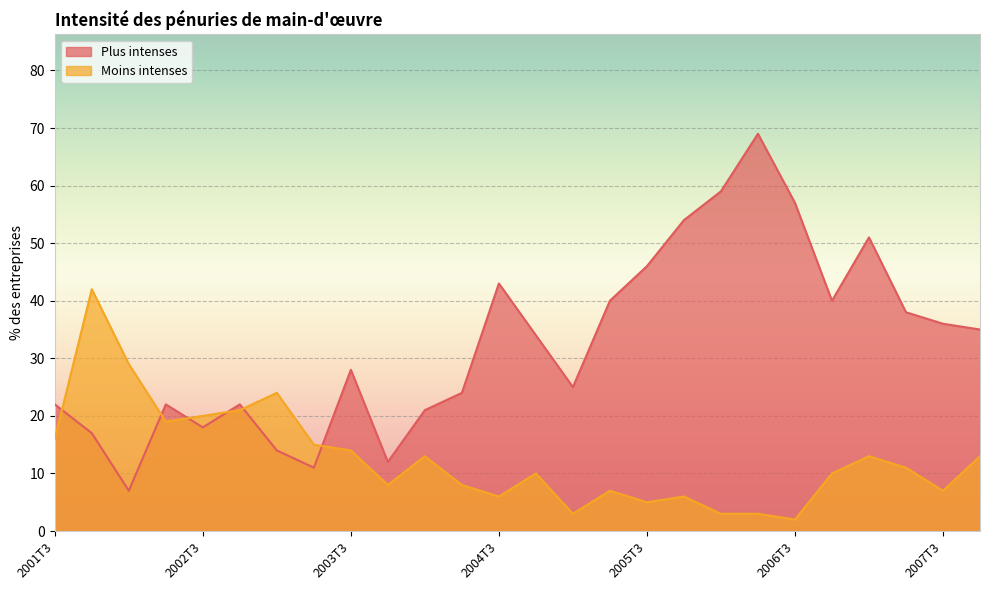

At which label is Moins intenses closest to 22?

2002T4